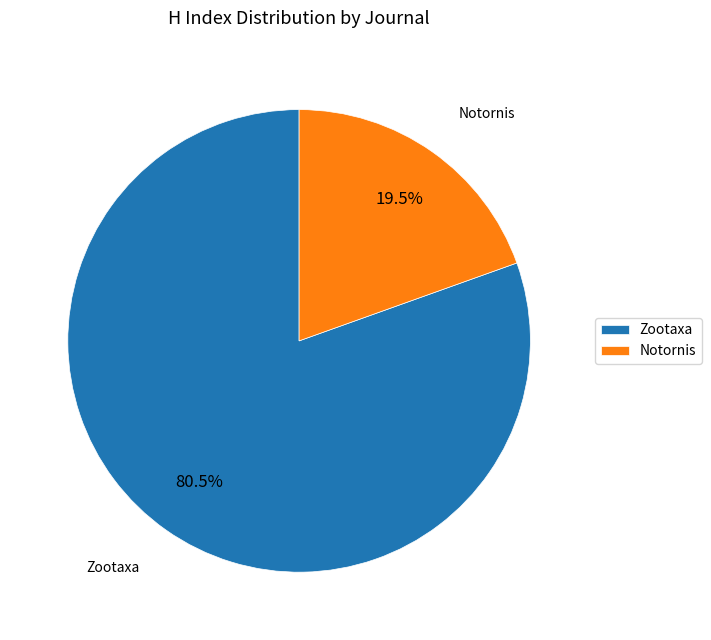

Which category accounts for the majority?

Zootaxa